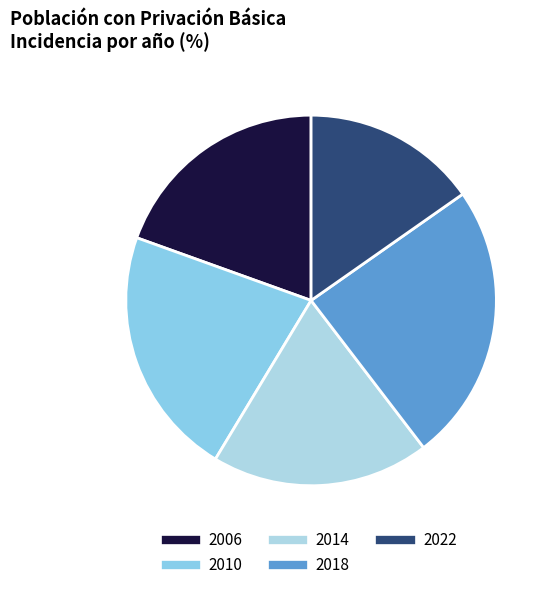

What is the total percentage of 2010 and 2006?

41.4%